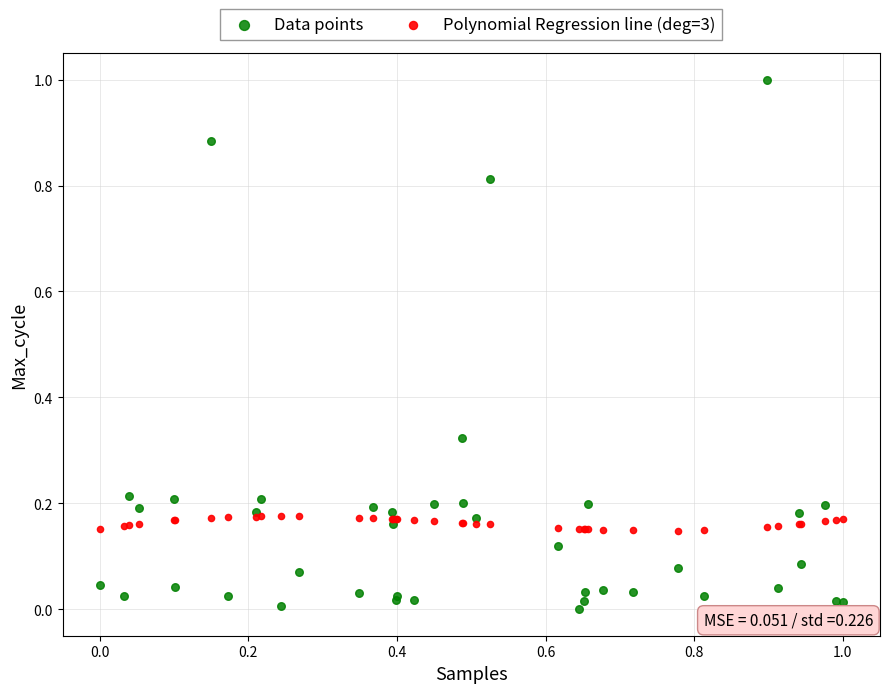

Which series has the largest Y range (max minus min)?

Data points